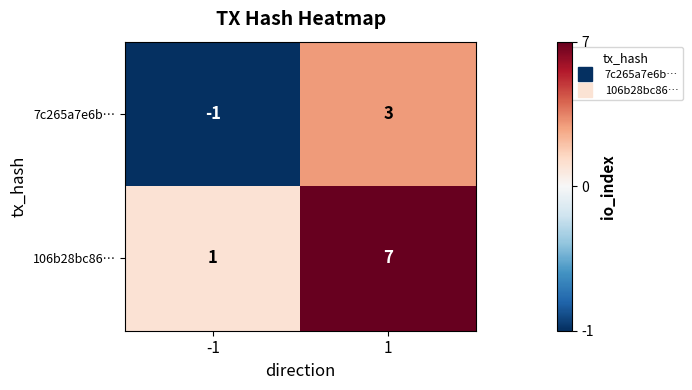

What is the difference between the maximum and minimum values in the 106b28bc86… series?

6